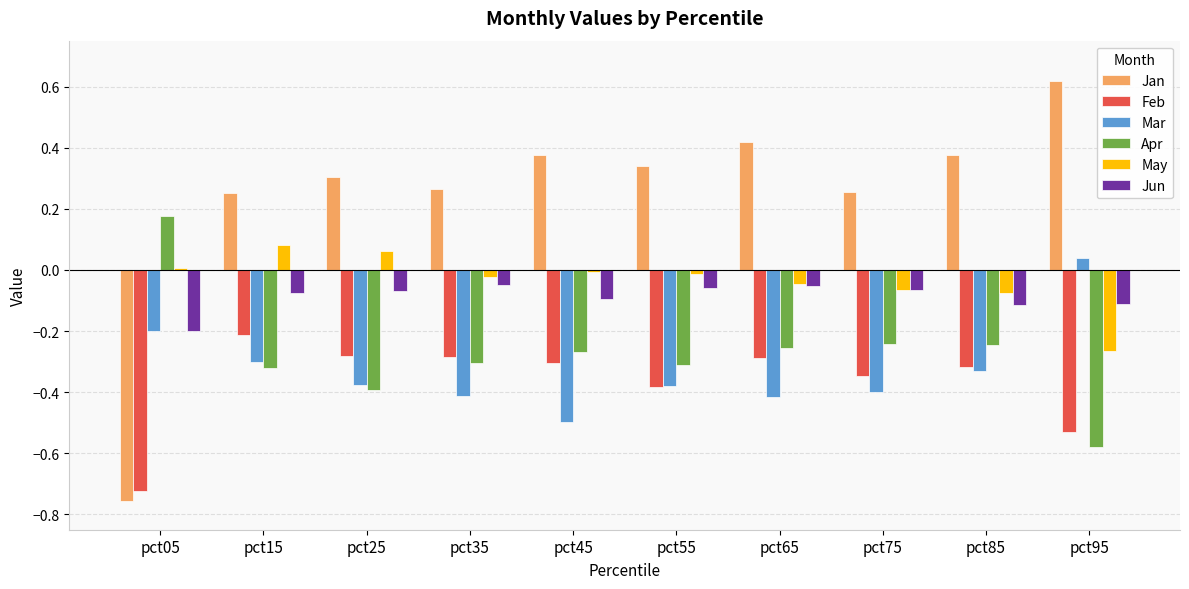

What is the difference between the highest and lowest values at pct65?

0.8